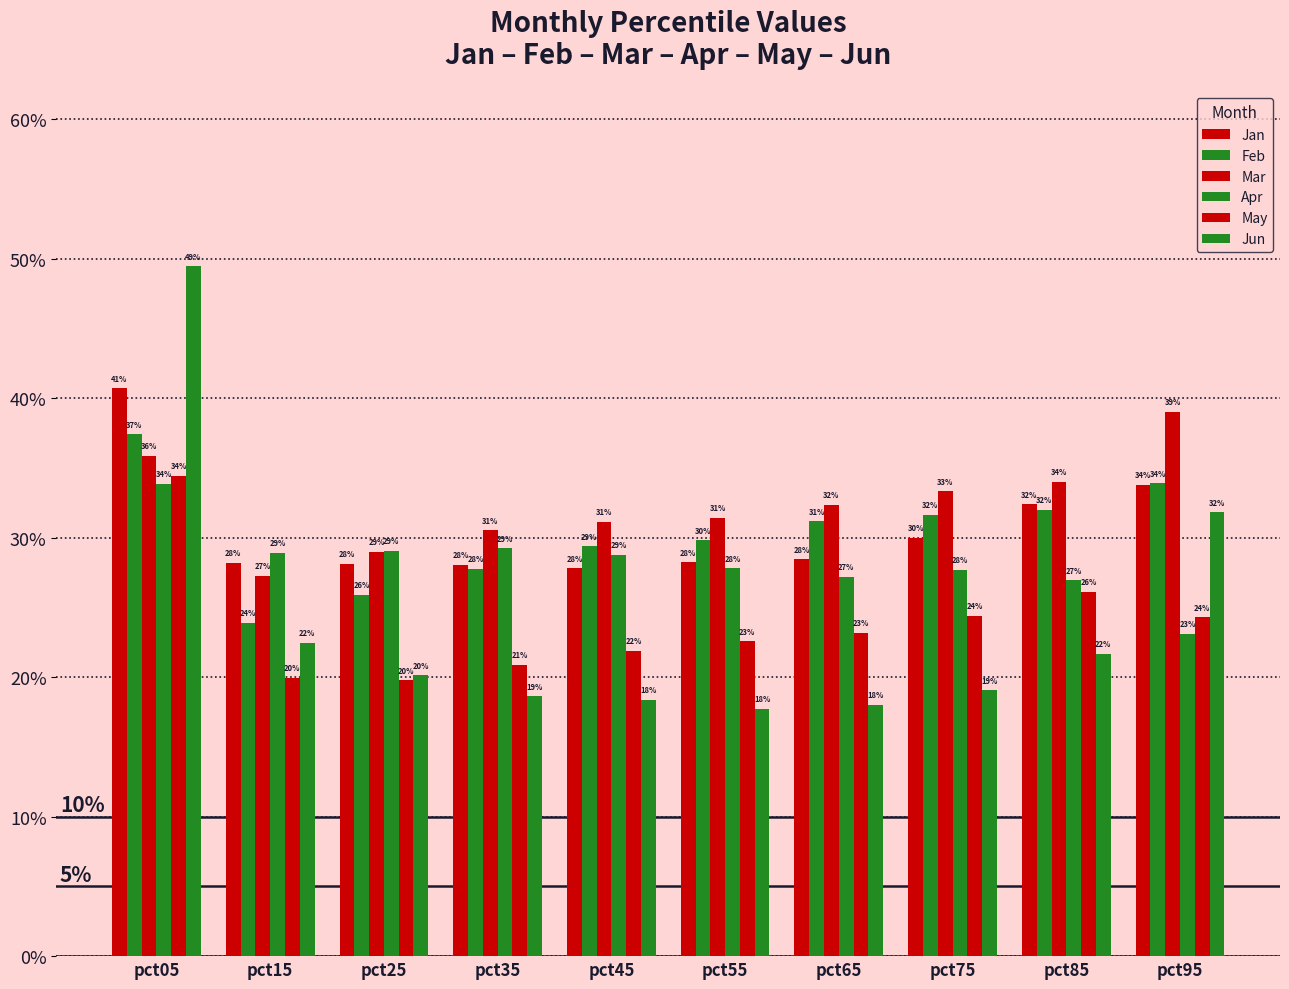

Reading left to right, transcribe all the data shown in this chart.

Jan: pct05=0.4	pct15=0.3	pct25=0.3	pct35=0.3	pct45=0.3	pct55=0.3	pct65=0.3	pct75=0.3	pct85=0.3	pct95=0.3
Feb: pct05=0.4	pct15=0.2	pct25=0.3	pct35=0.3	pct45=0.3	pct55=0.3	pct65=0.3	pct75=0.3	pct85=0.3	pct95=0.3
Mar: pct05=0.4	pct15=0.3	pct25=0.3	pct35=0.3	pct45=0.3	pct55=0.3	pct65=0.3	pct75=0.3	pct85=0.3	pct95=0.4
Apr: pct05=0.3	pct15=0.3	pct25=0.3	pct35=0.3	pct45=0.3	pct55=0.3	pct65=0.3	pct75=0.3	pct85=0.3	pct95=0.2
May: pct05=0.3	pct15=0.2	pct25=0.2	pct35=0.2	pct45=0.2	pct55=0.2	pct65=0.2	pct75=0.2	pct85=0.3	pct95=0.2
Jun: pct05=0.5	pct15=0.2	pct25=0.2	pct35=0.2	pct45=0.2	pct55=0.2	pct65=0.2	pct75=0.2	pct85=0.2	pct95=0.3